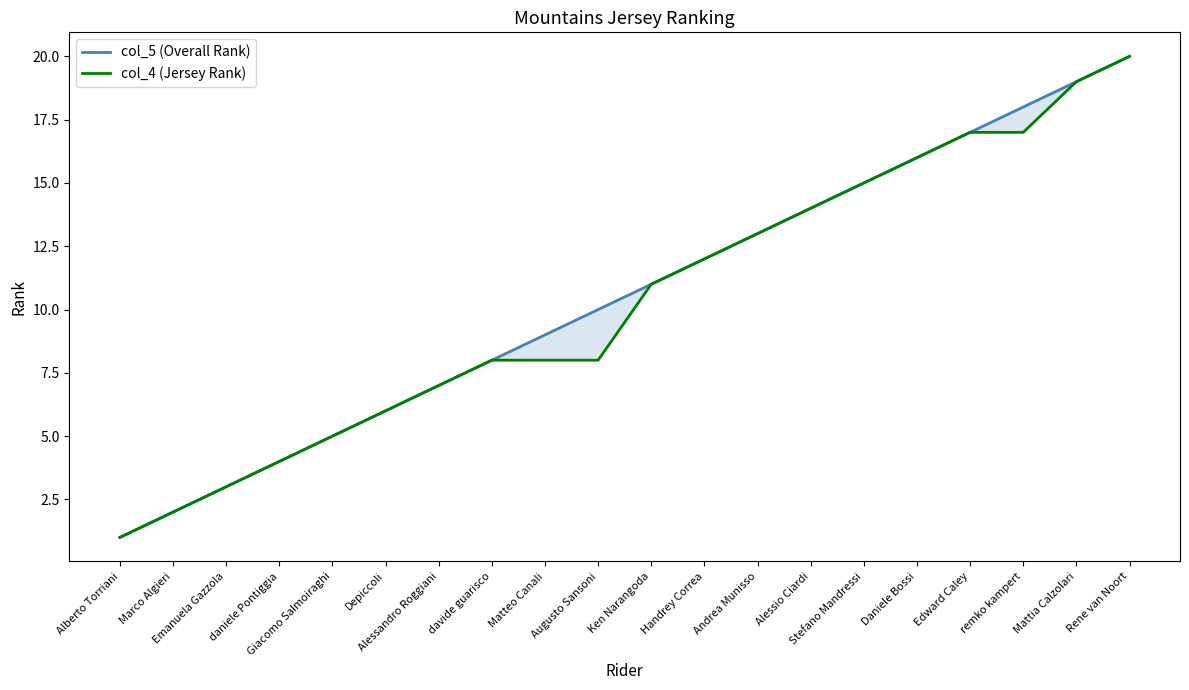

Which category has the lowest value in the col_5 (Overall Rank) series?

Alberto Torriani